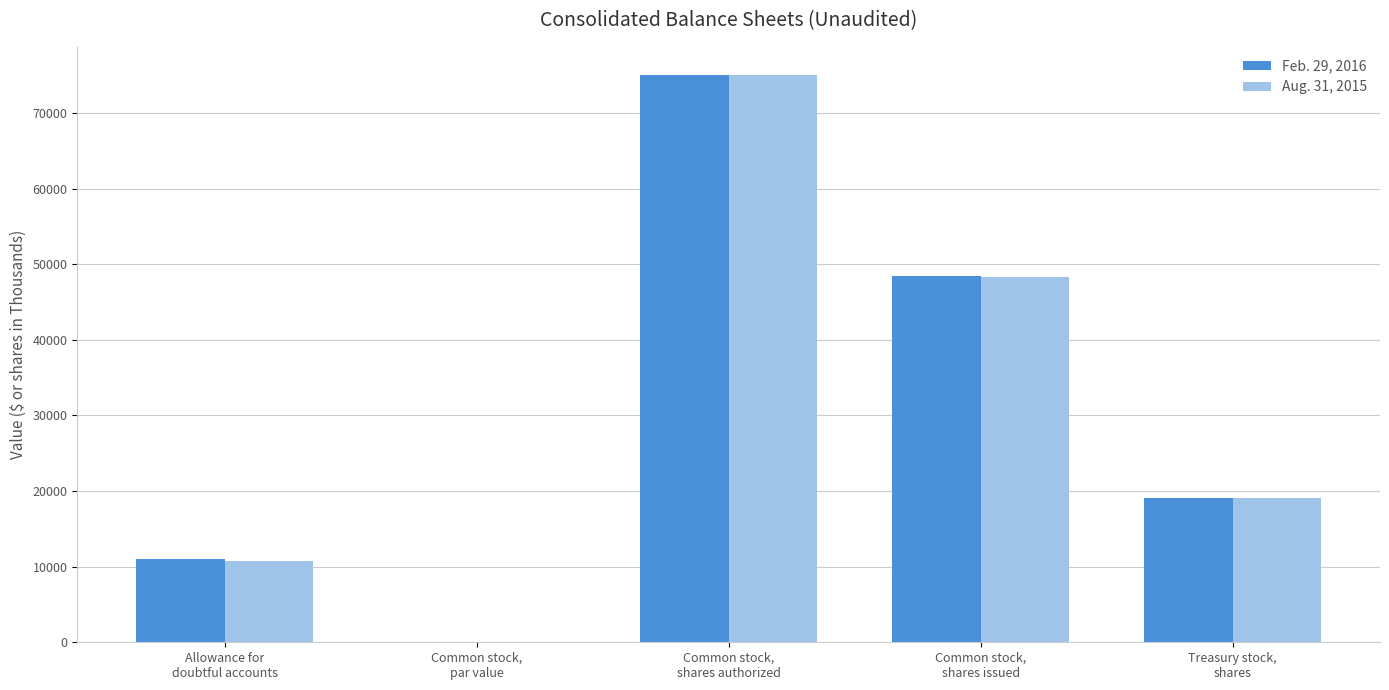

Reading right to left, transcribe all the data shown in this chart.

Feb. 29, 2016: 19073	48503	75000	1	11052
Aug. 31, 2015: 19077	48369	75000	1	10777